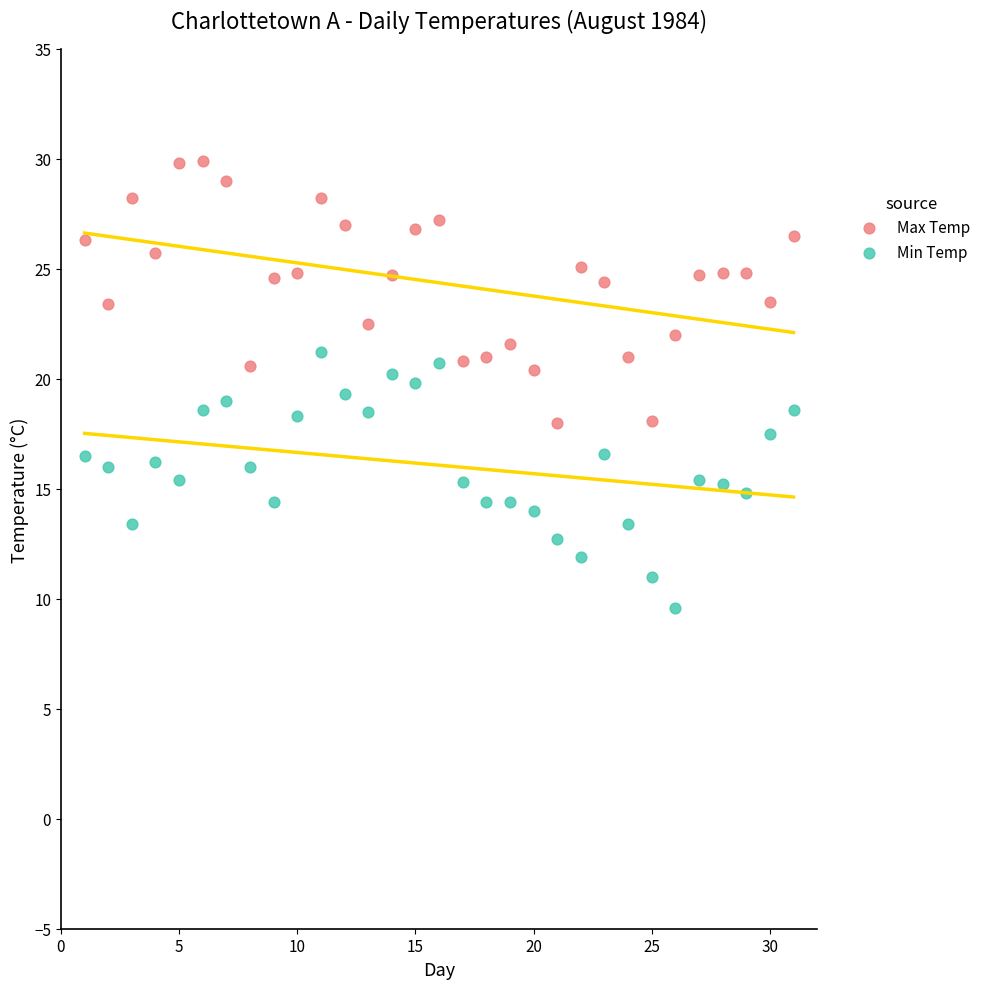

What are all the series names shown in the legend?

Max Temp, Min Temp